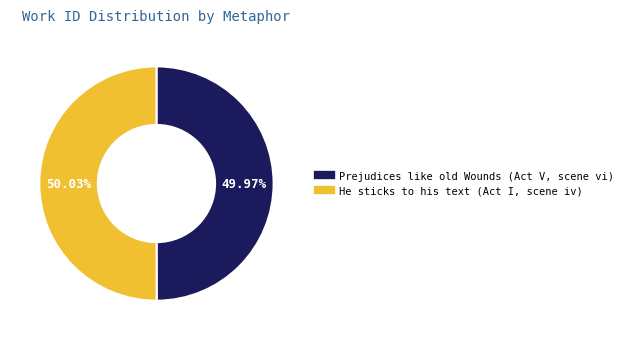

Count the number of slices in the pie.

2